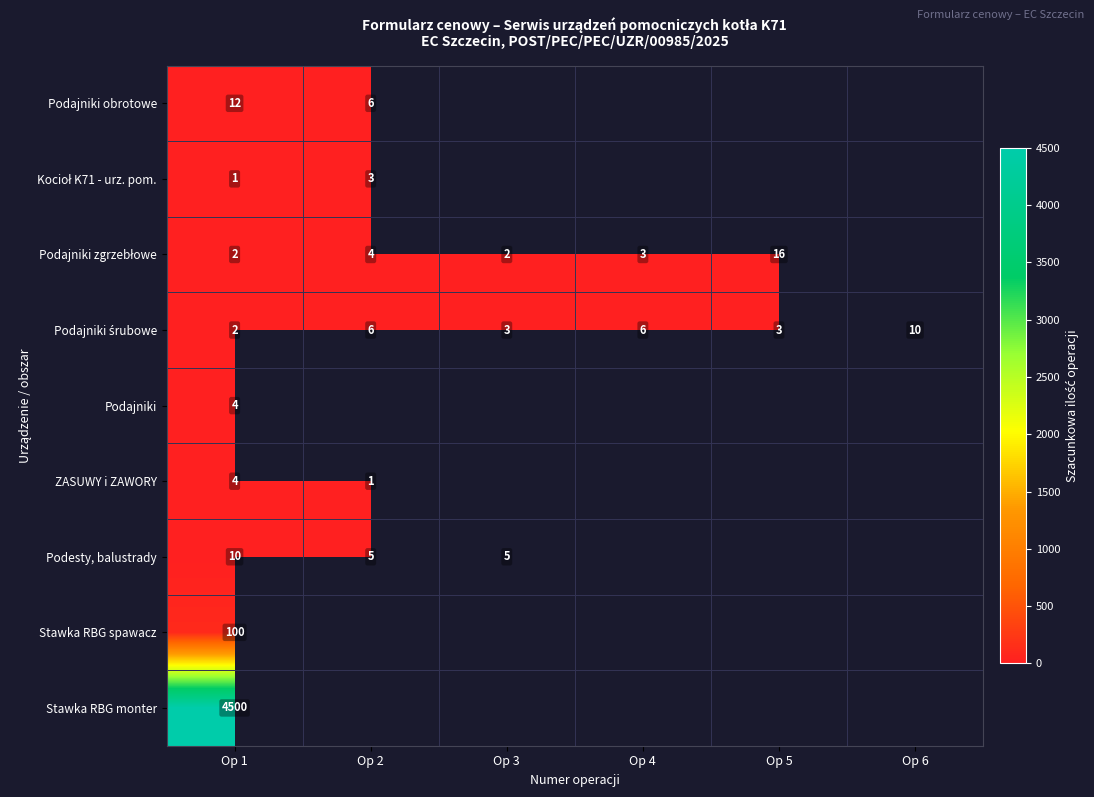

At how many categories does at least one series exceed 2645?

1